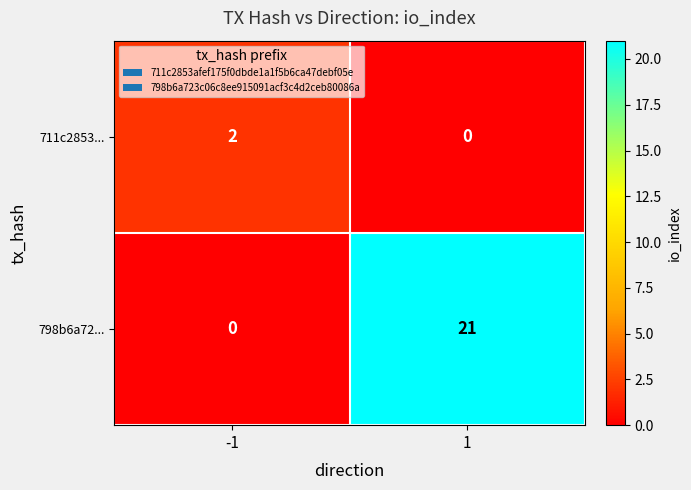

Which series has the largest total across all categories?

798b6a72...